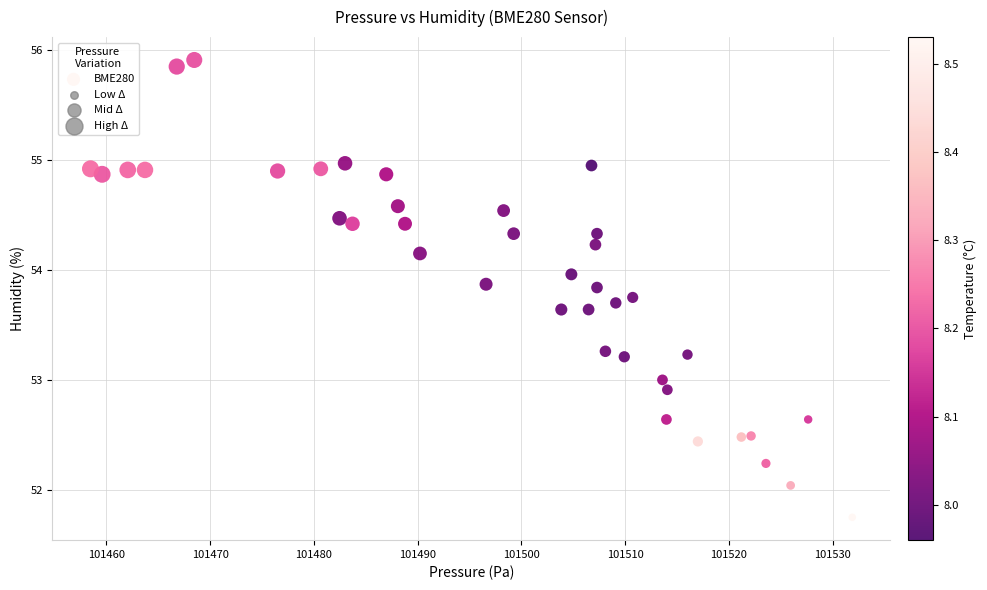

What is the range of Y values (max minus min)?

4.2